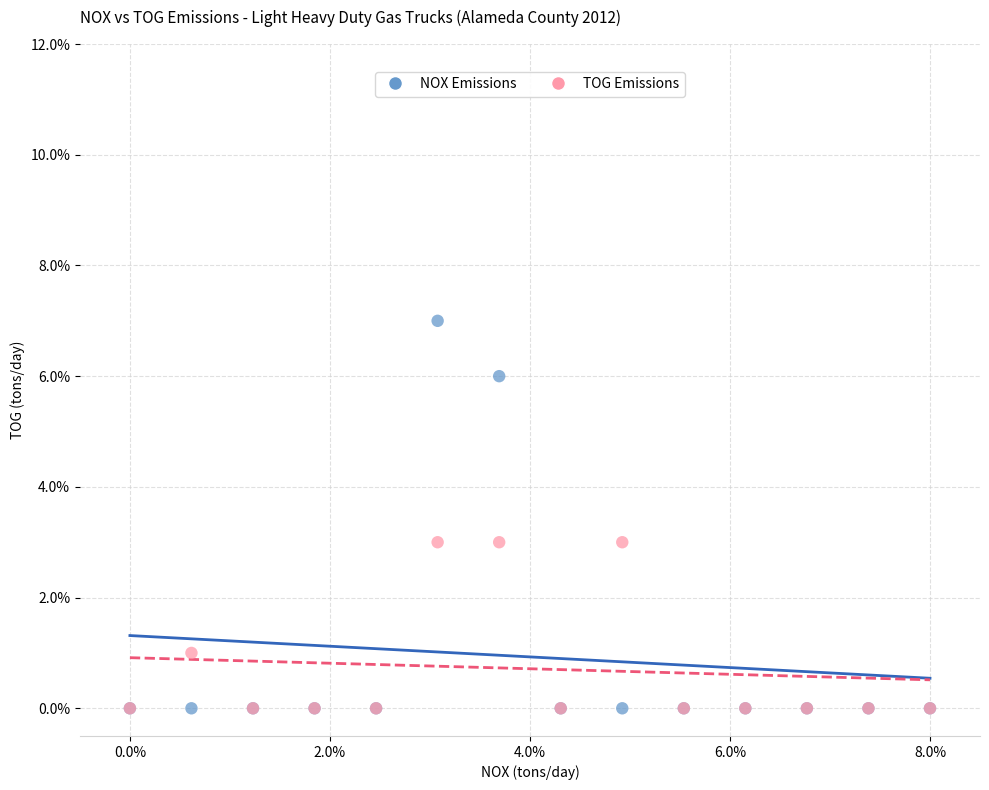

What are all the series names shown in the legend?

NOX Emissions, TOG Emissions